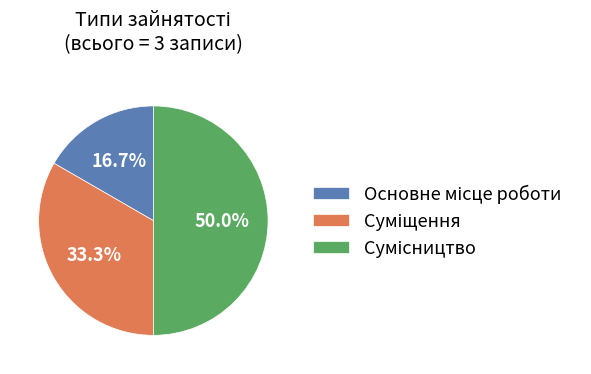

How many slices are in this pie chart?

3